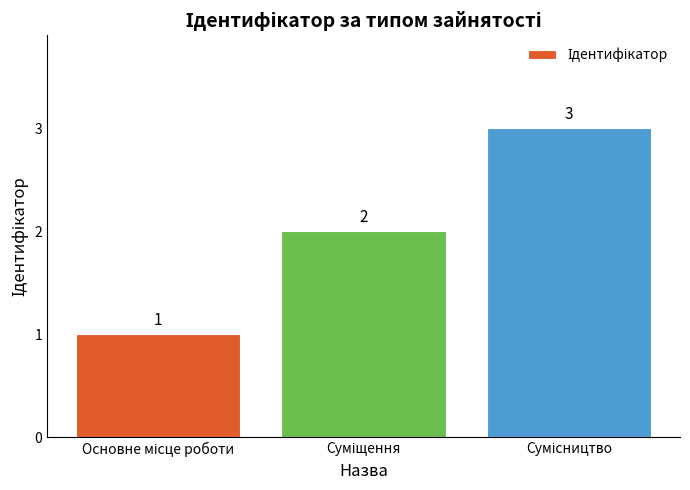

What is the average value?

2